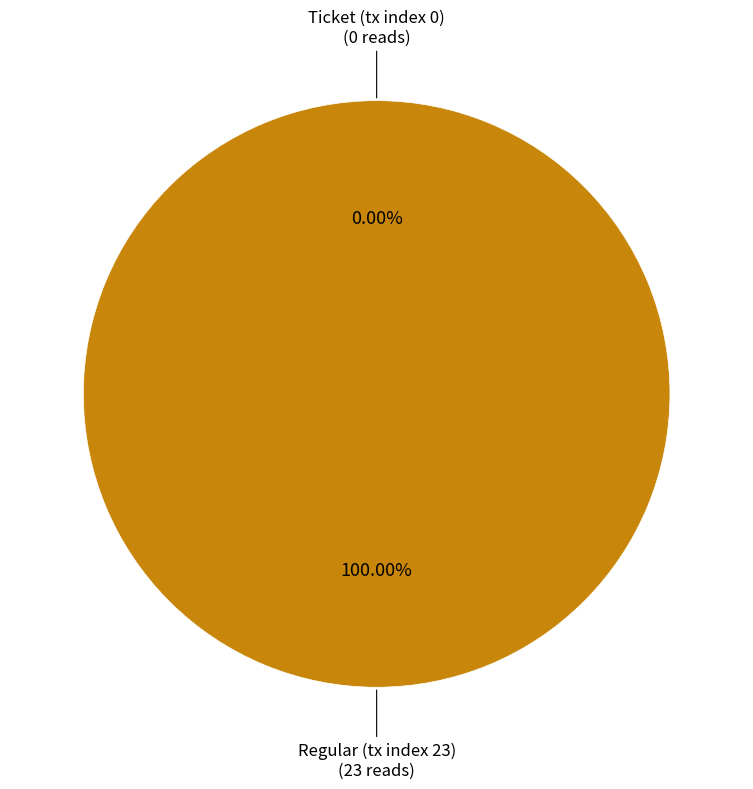

What portion of the pie excludes Ticket (tx index 0)?

100.0%